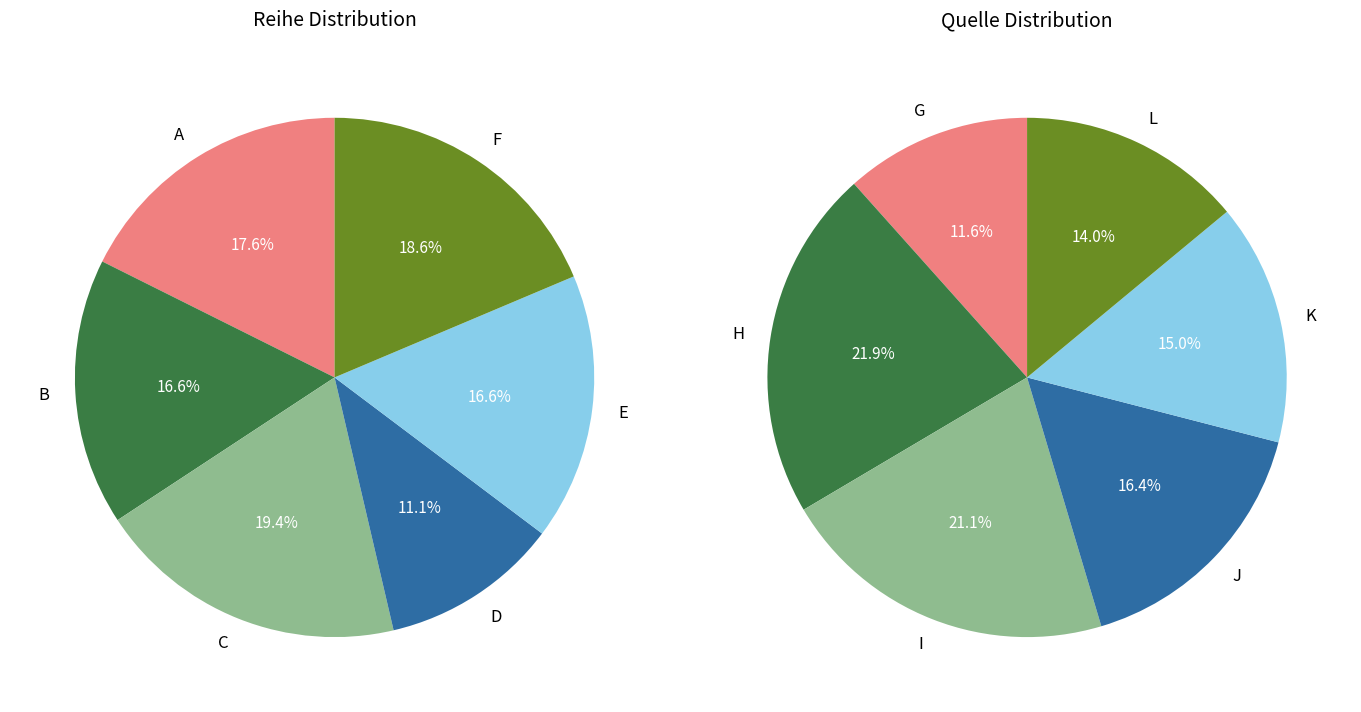

Which category has the smallest portion of the pie?

D